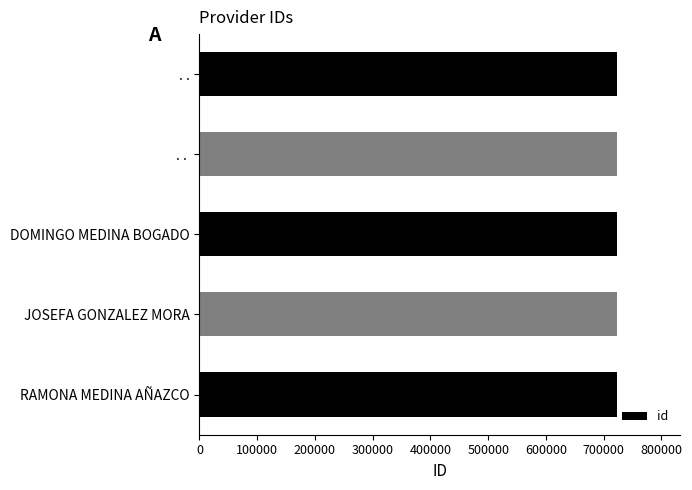

The chart shows a value of 441757 at JOSEFA GONZALEZ MORA. True or false?

False